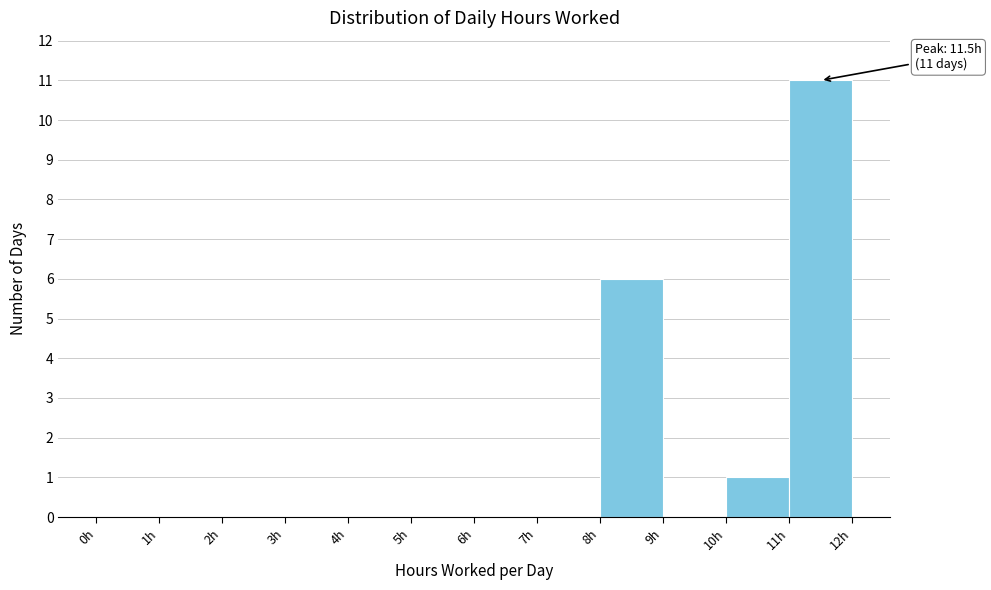

Over which range of the x-axis is the bar tallest?

11 to 12